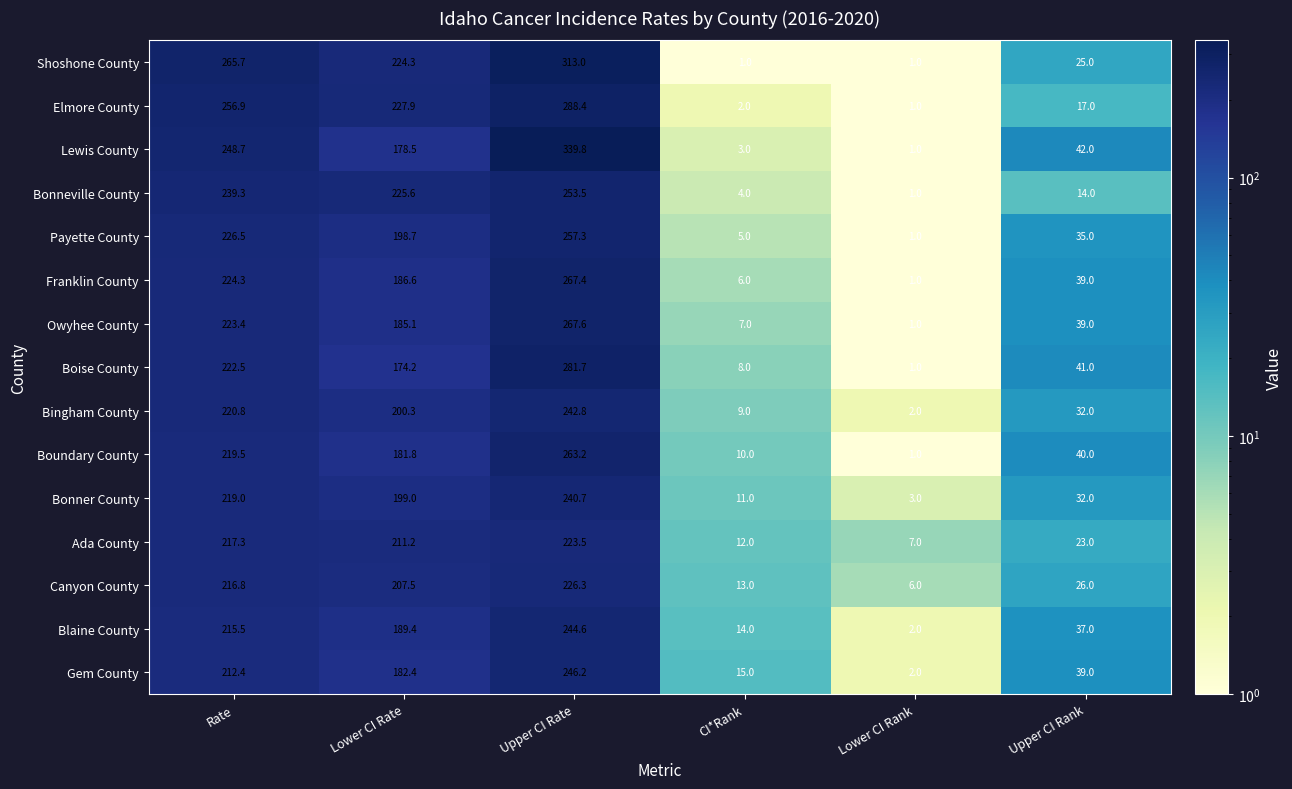

List the series in order of their peak value, highest first.

Lewis County, Shoshone County, Elmore County, Boise County, Owyhee County, Franklin County, Boundary County, Payette County, Bonneville County, Gem County, Blaine County, Bingham County, Bonner County, Canyon County, Ada County